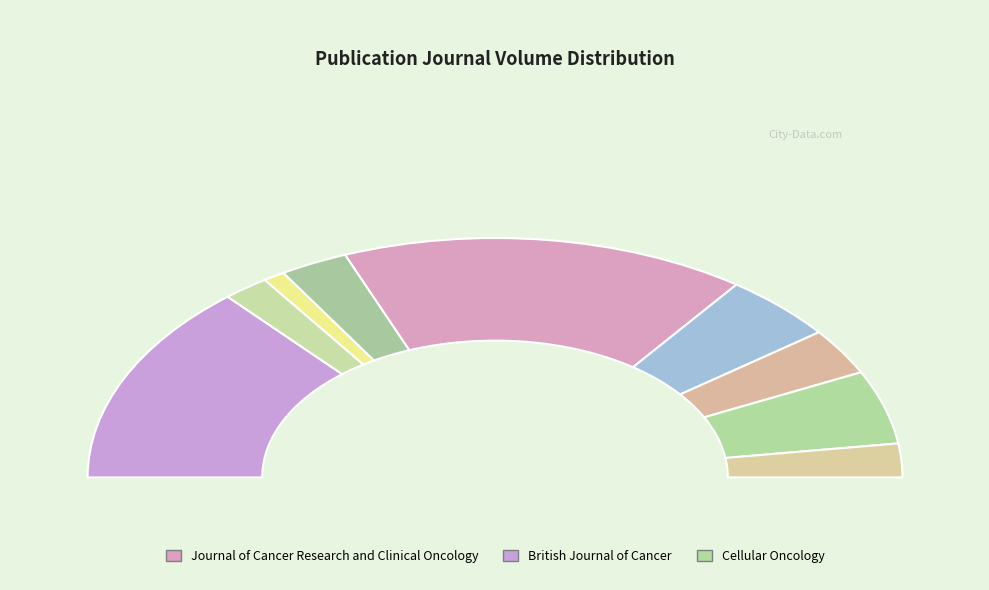

Does Gastric Cancer account for over 50% of the chart?

No